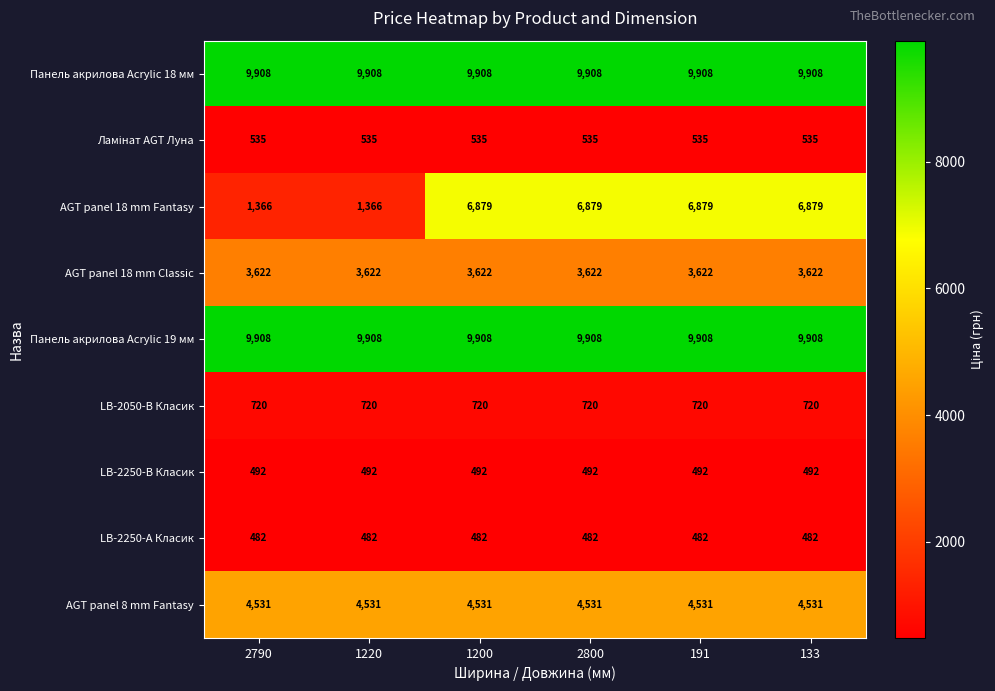

What value does the AGT panel 18 mm Fantasy series have at 133, to the nearest 10?

6880